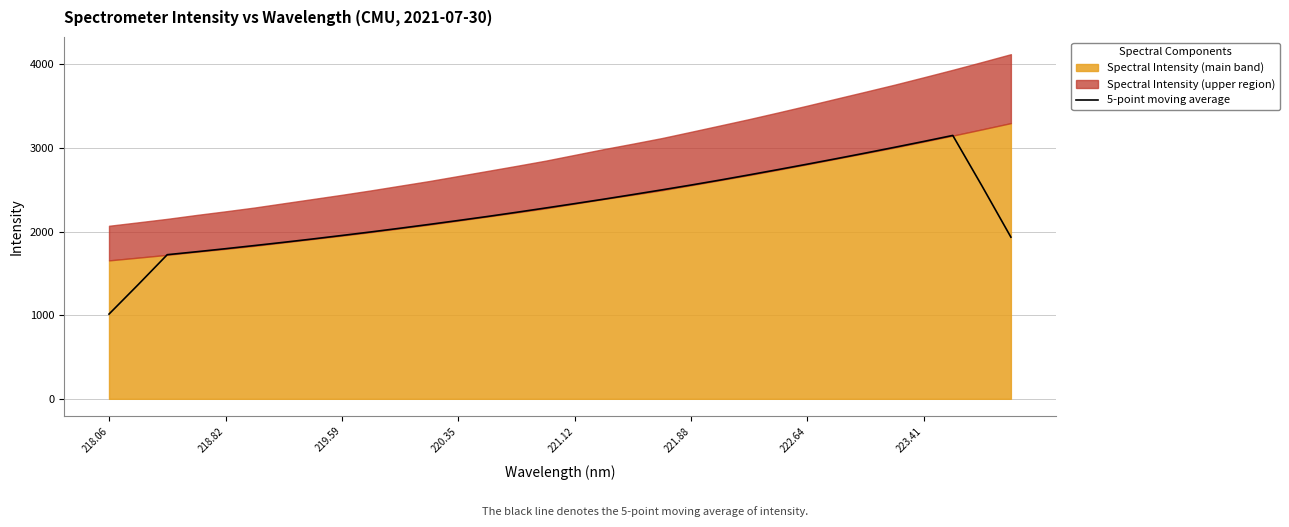

What is the highest value of the 5-point moving average series?

3149.9